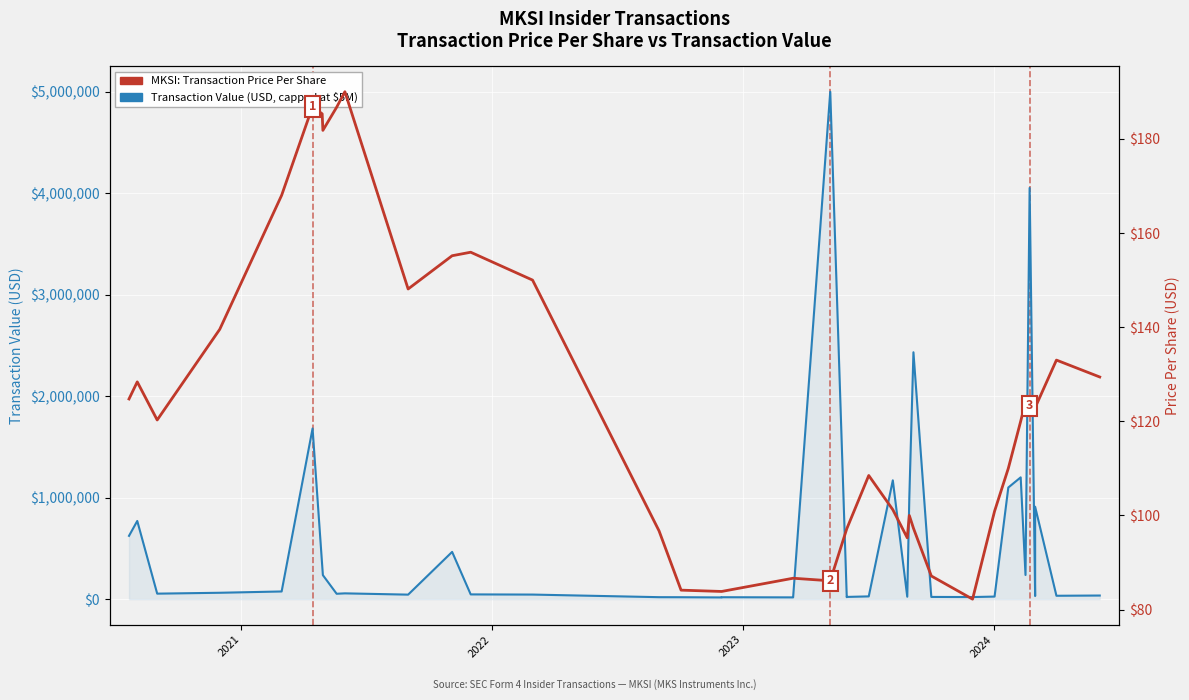

What are all the series names shown in the legend?

Transaction Value (USD), Transaction Price Per Share (USD)